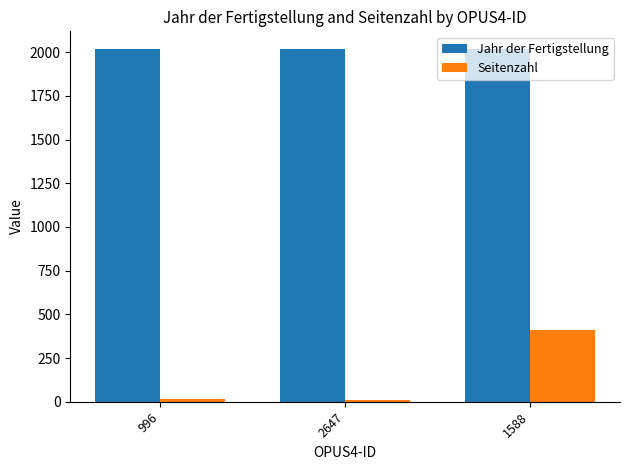

What is the lowest value of the Jahr der Fertigstellung series?

2015